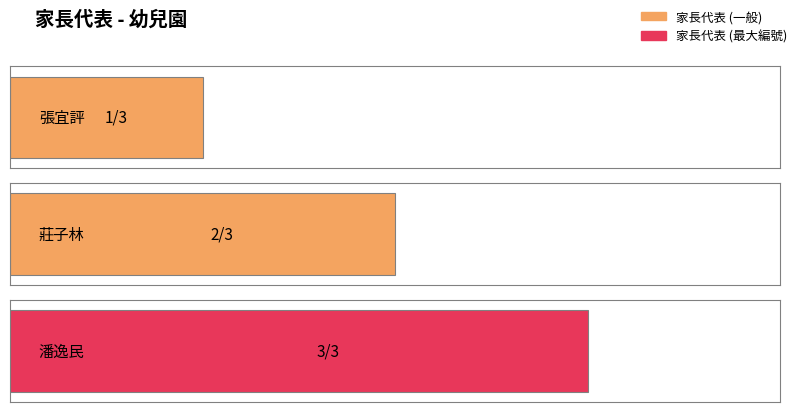

Where does the data first go above 2?

潘逸民